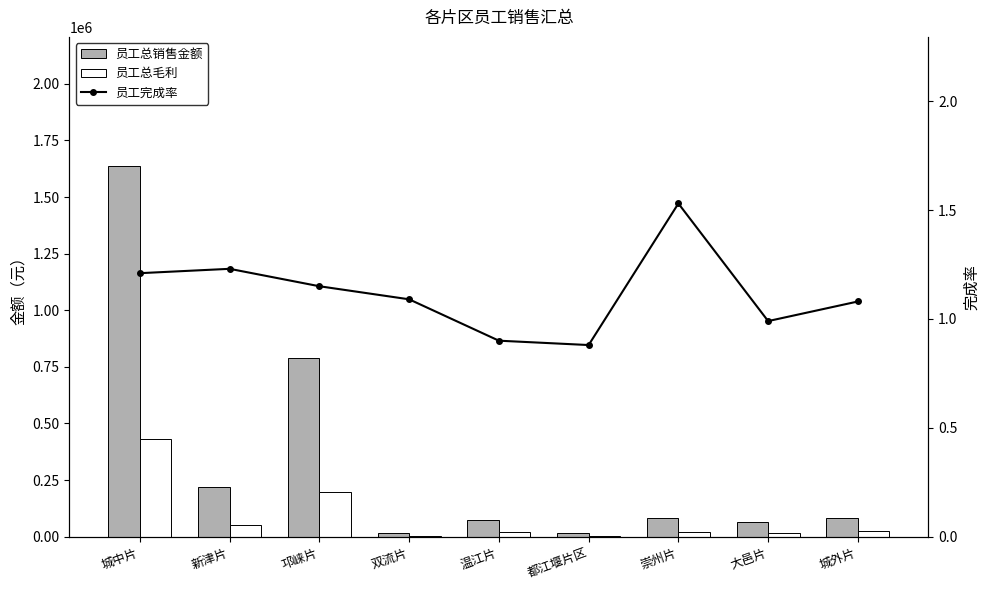

Is the value of 员工总毛利 at 温江片 greater than the value of 员工总销售金额 at 邛崃片?

No